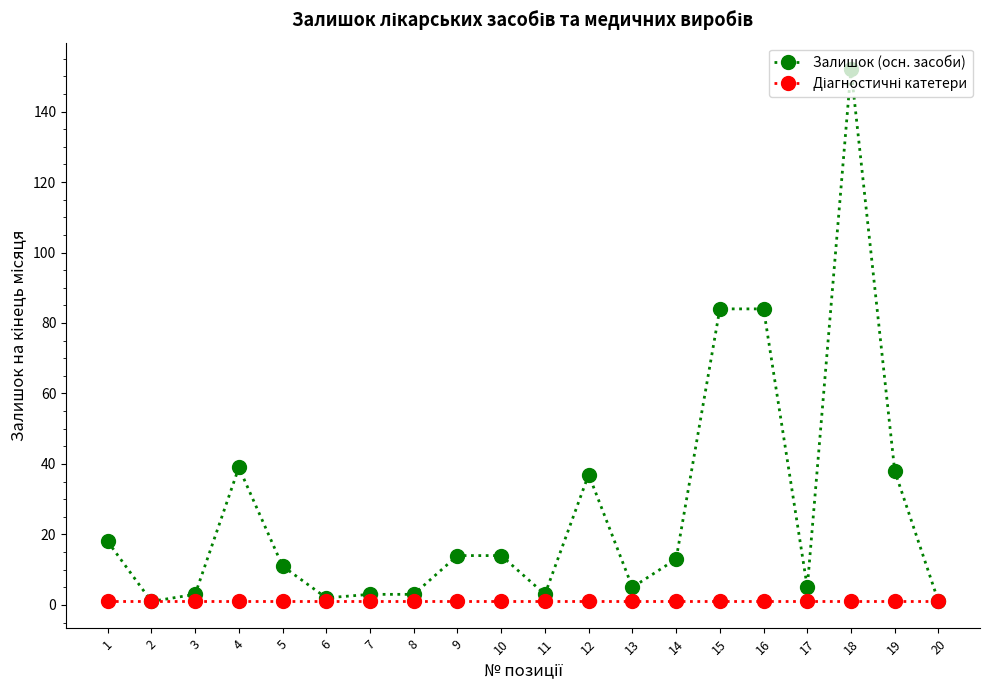

Which series has the widest spread of values?

Залишок (осн. засоби)